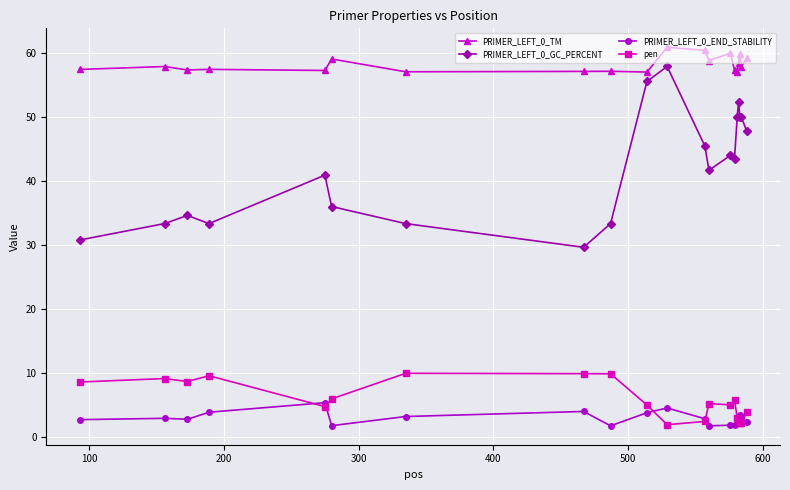

What are all the series names shown in the legend?

PRIMER_LEFT_0_TM, PRIMER_LEFT_0_GC_PERCENT, PRIMER_LEFT_0_END_STABILITY, pen